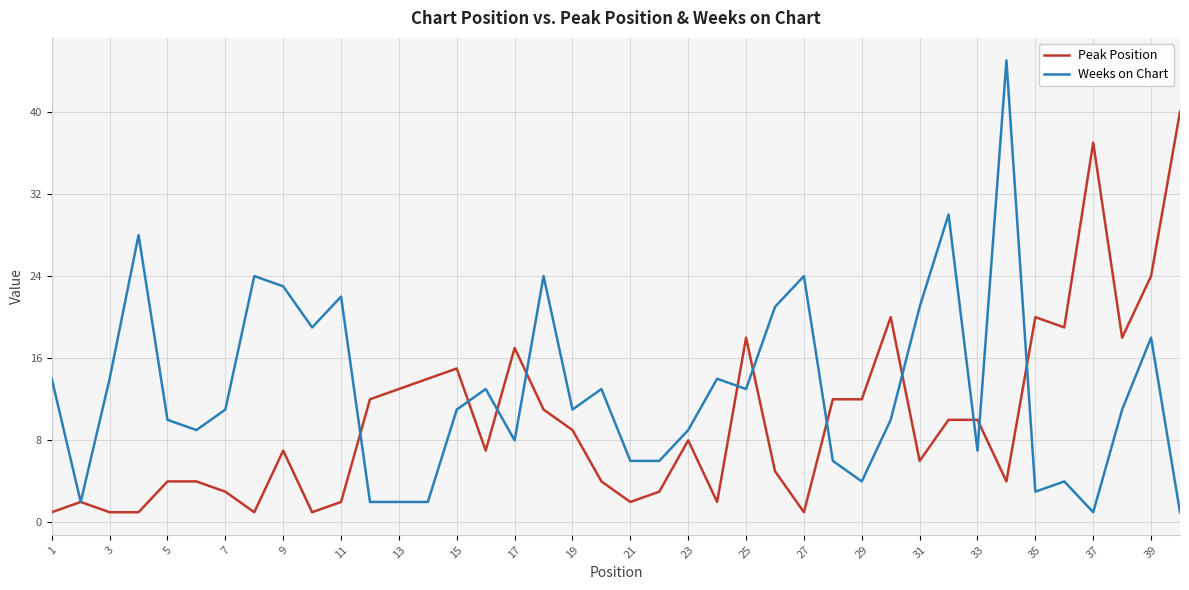

What is the greatest value displayed?

45